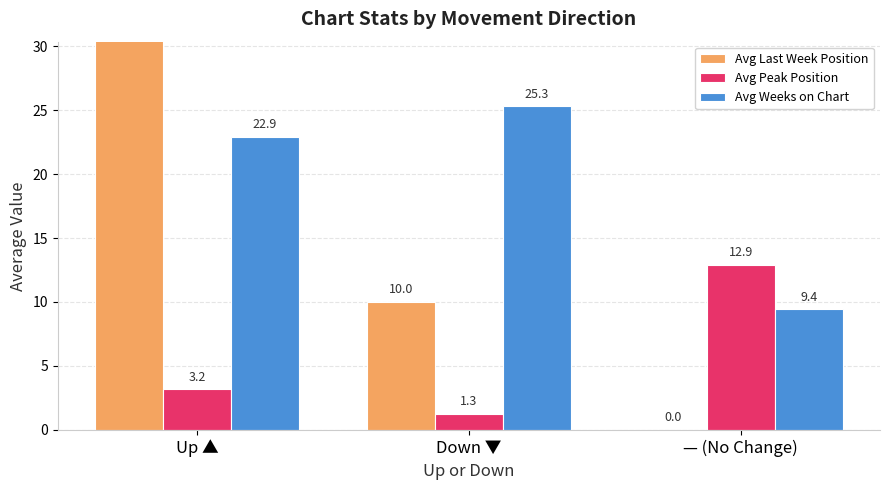

At — (No Change), list the series in order from largest to smallest.

Avg Peak Position, Avg Weeks on Chart, Avg Last Week Position